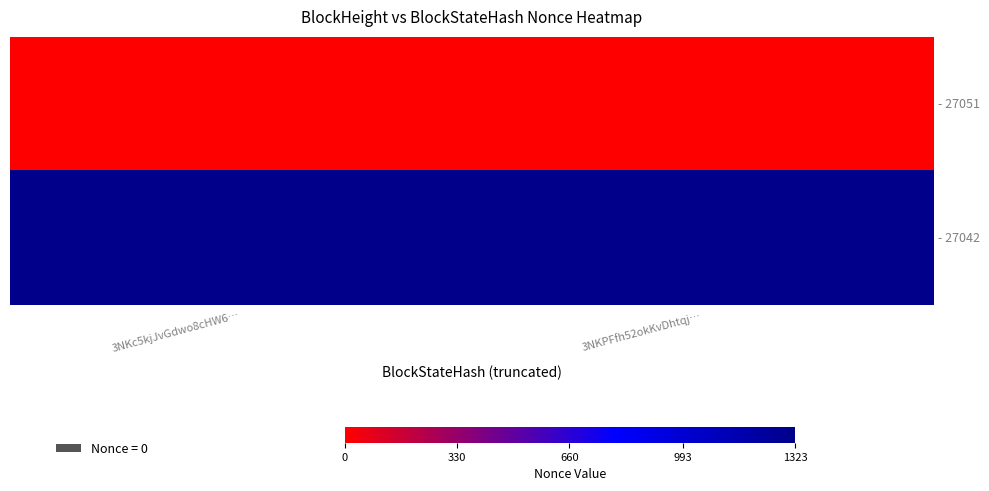

Rank the series by their maximum value, from lowest to highest.

- 27051, - 27042